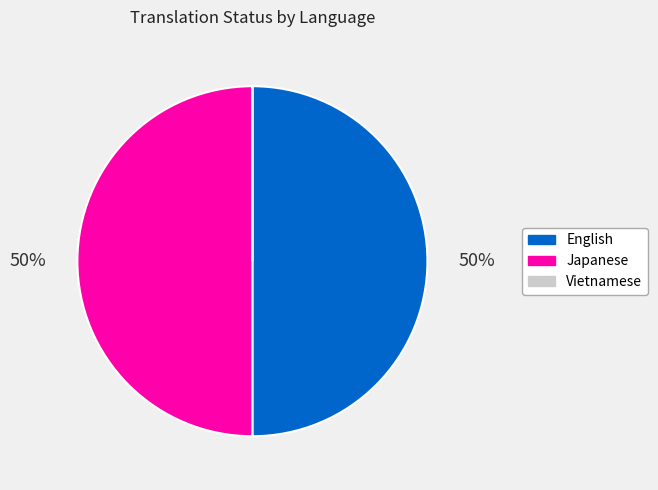

True or false: Japanese accounts for 37% of the total.

False